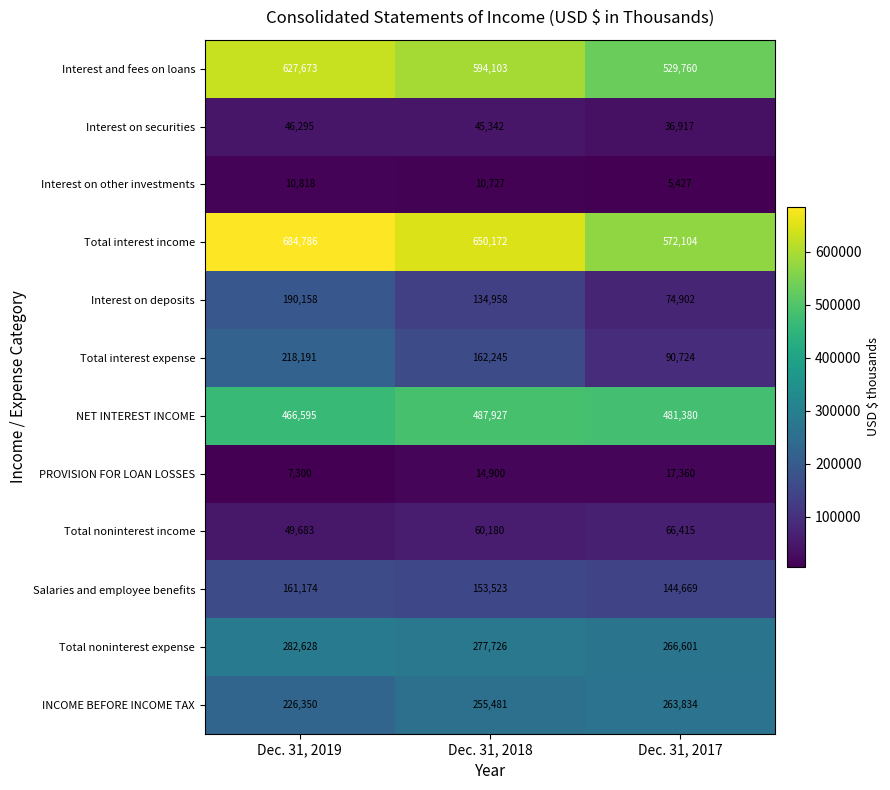

What is the difference between the highest and lowest values at Dec. 31, 2018?

639445